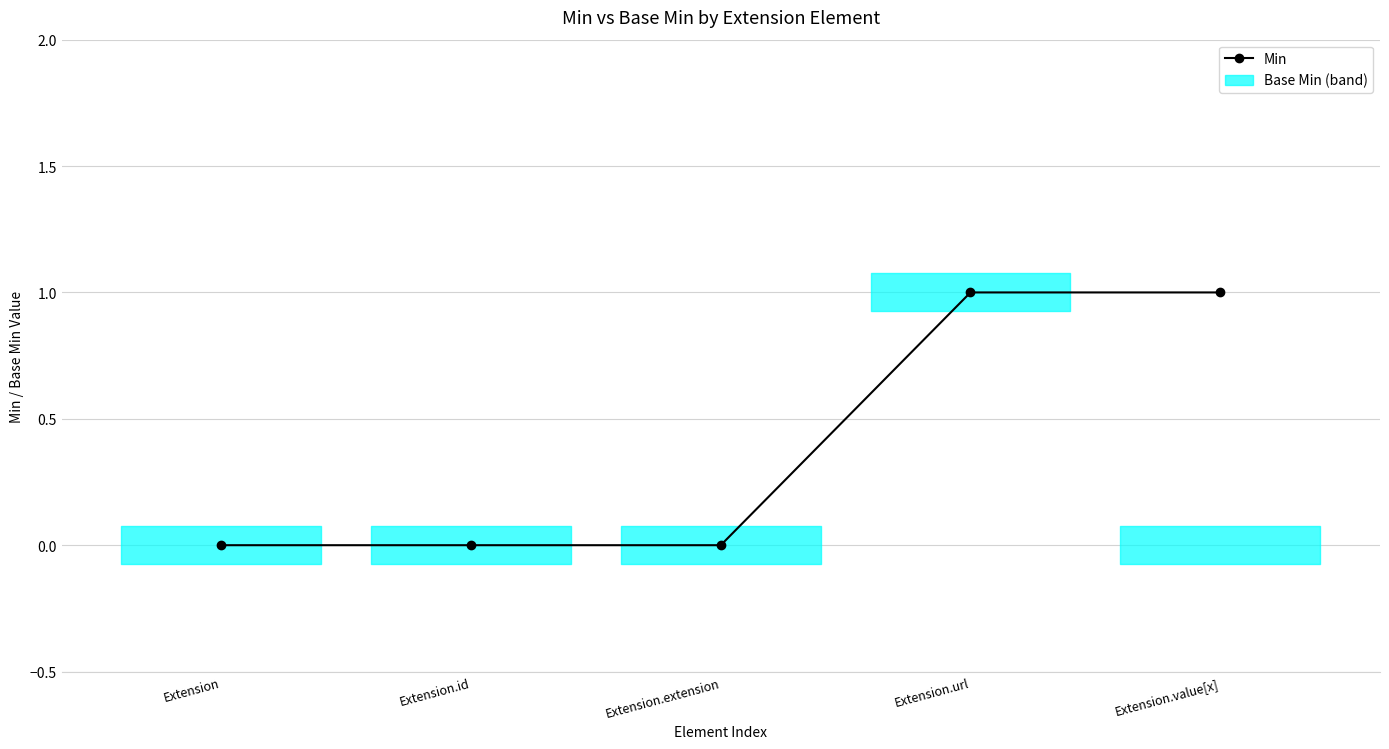

Reading right to left, extract all data points from this chart.

Extension.value[x]=1	Extension.url=1	Extension.extension=0	Extension.id=0	Extension=0